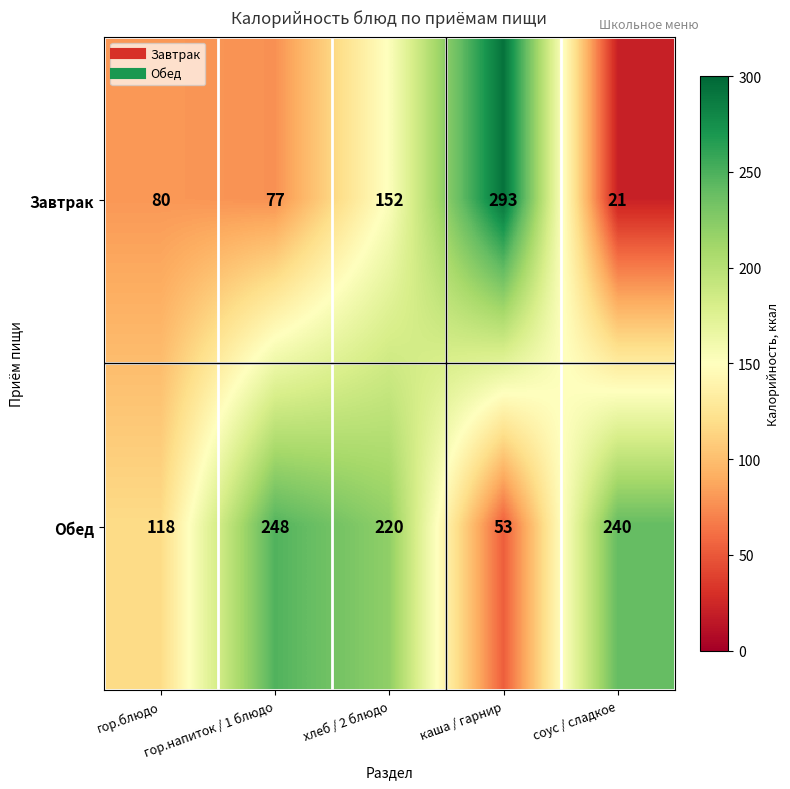

Which series has the largest range (max minus min)?

Завтрак